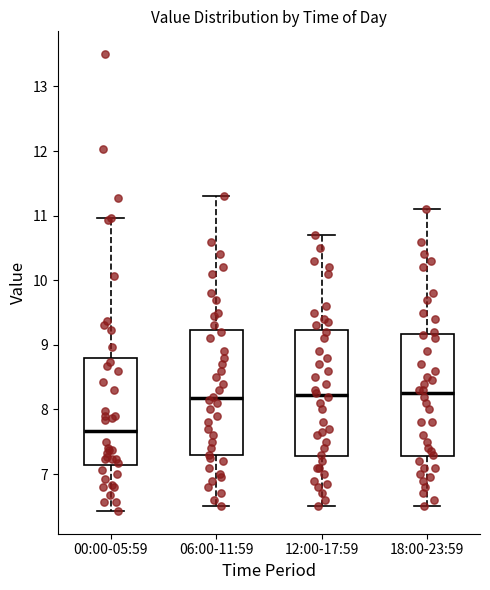

Reading left to right, transcribe this box plot: for each box, give where its median line is, the range the box spans, and where its two whiskers end, as read against the y-axis. The values are not printed on the chart, so give them approximately, as read against the axis.

00:00-05:59: median 7.7, box 7.1 to 8.8, whiskers 6.4 to 11.0
06:00-11:59: median 8.2, box 7.3 to 9.2, whiskers 6.5 to 11.3
12:00-17:59: median 8.2, box 7.3 to 9.2, whiskers 6.5 to 10.7
18:00-23:59: median 8.3, box 7.3 to 9.2, whiskers 6.5 to 11.1